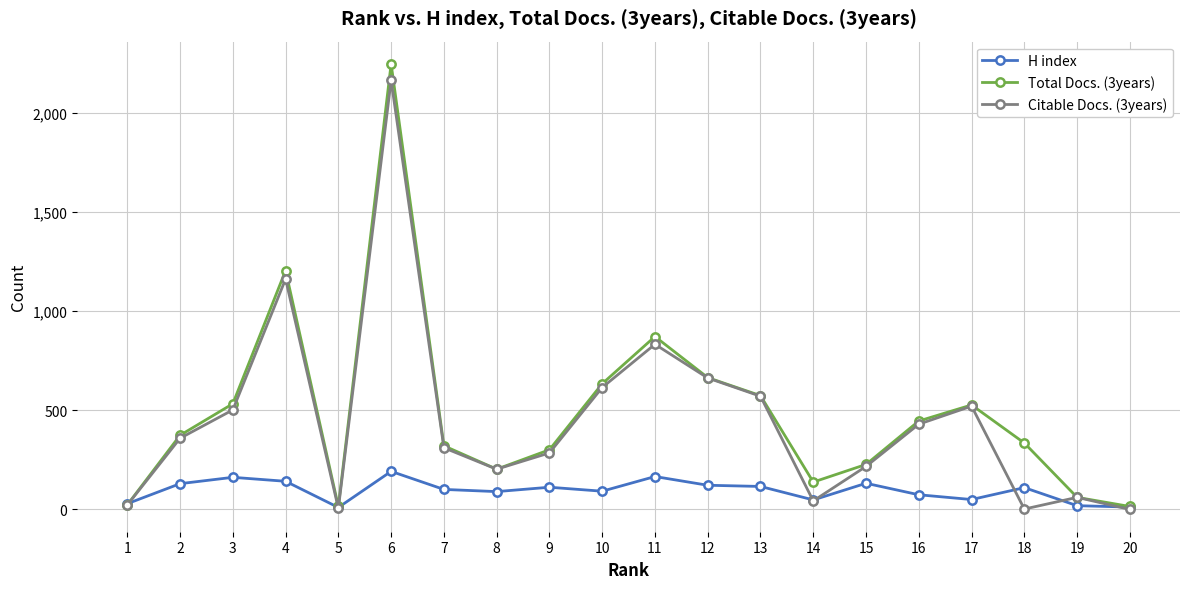

At which label is Total Docs. (3years) closest to 1131?

4